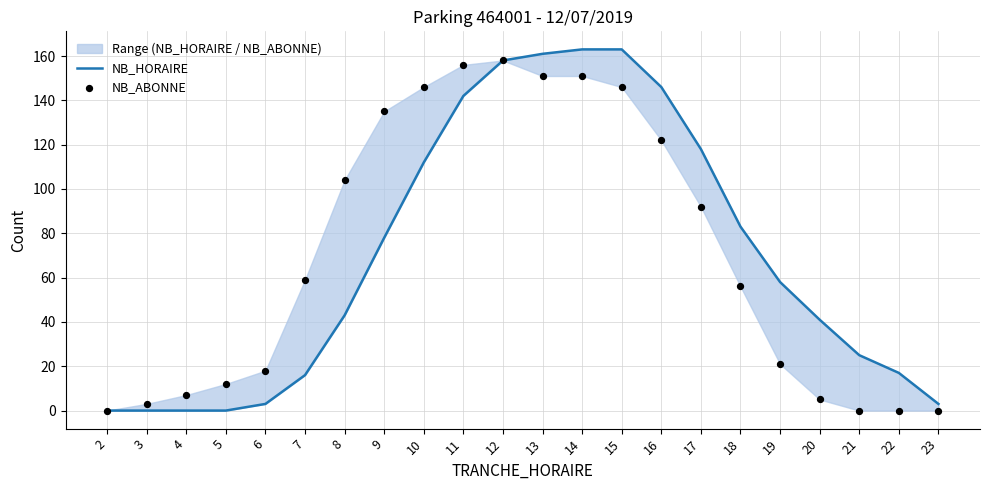

At how many categories does at least one series exceed 127?

8